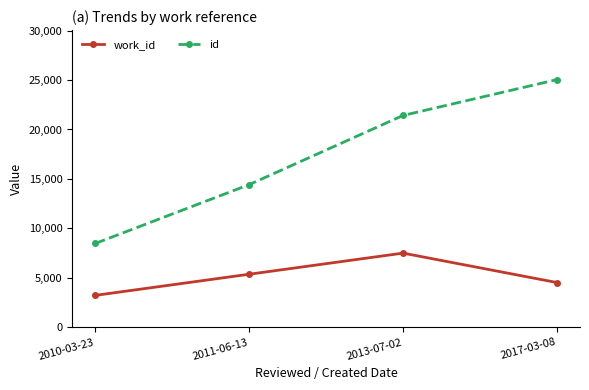

True or false: id and work_id intersect in this chart.

False